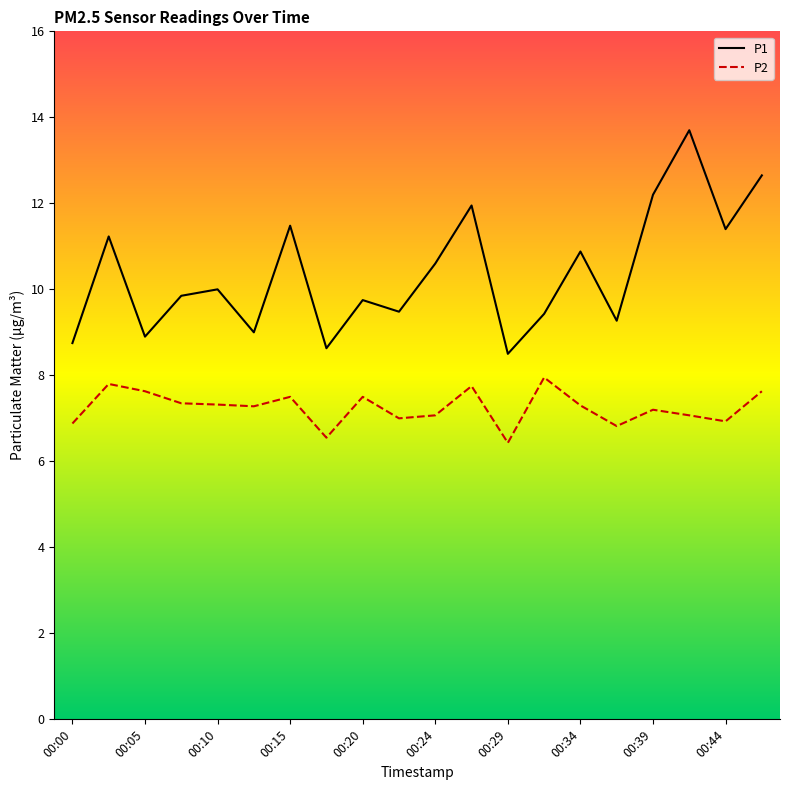

True or false: P1 and P2 cross at least once.

False